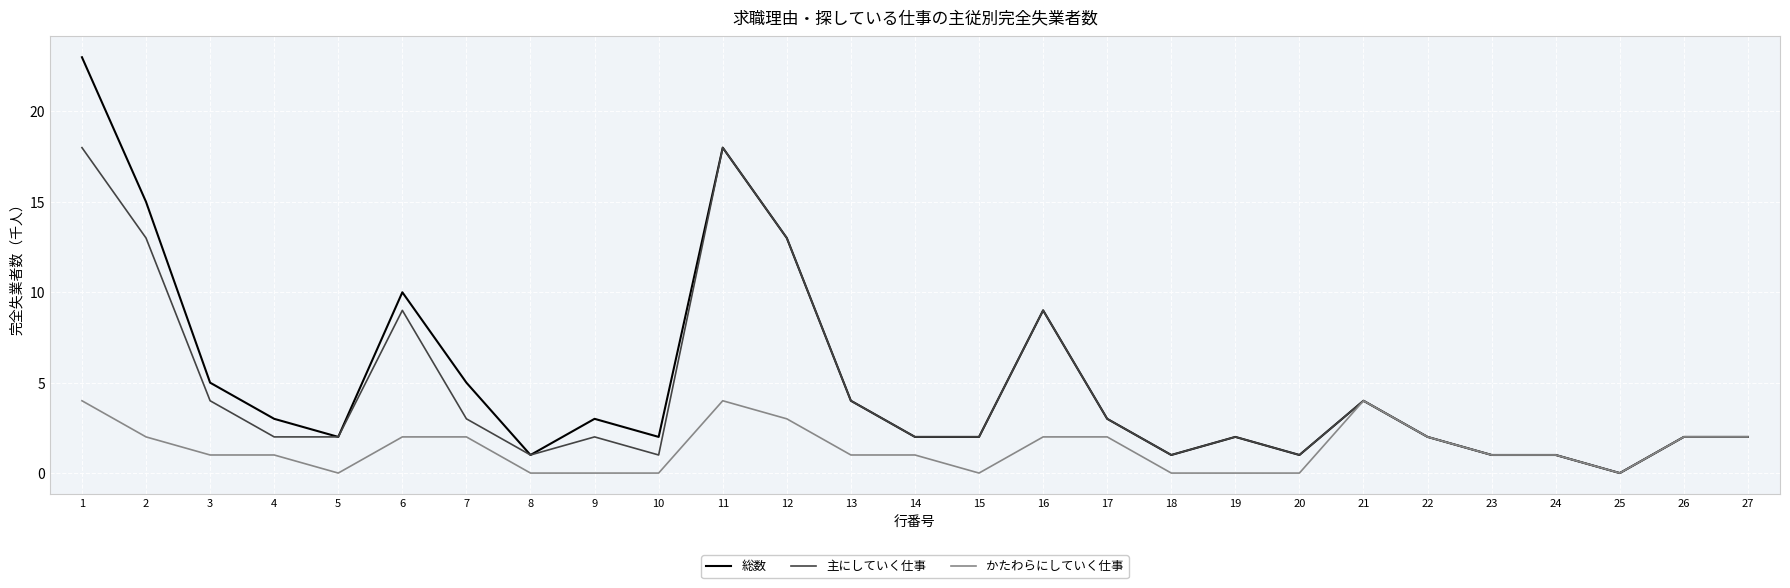

True or false: かたわらにしていく仕事 has a value of 0 at 18.

True